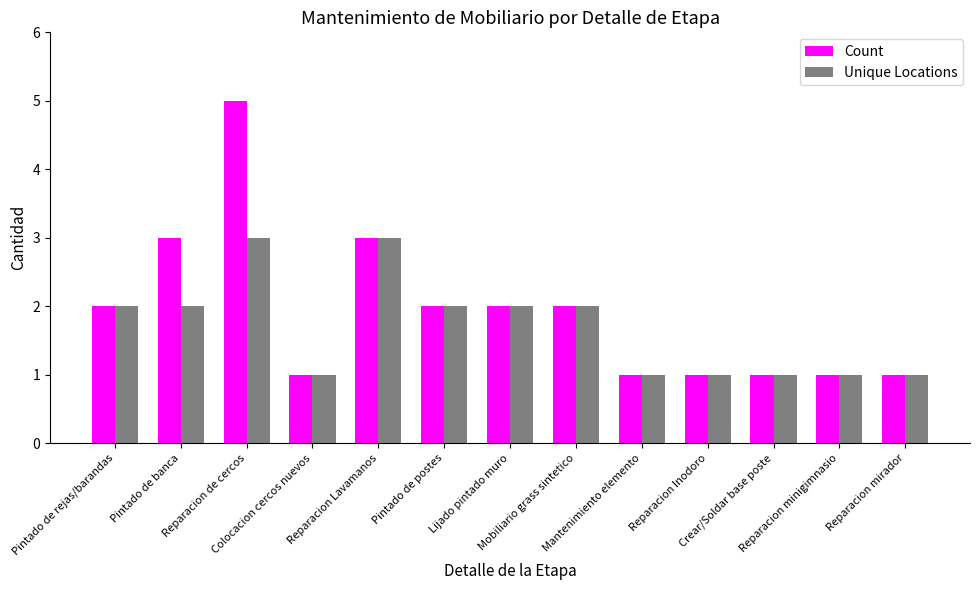

What is the approximate value of Unique Locations at Crear/Soldar base poste?

1